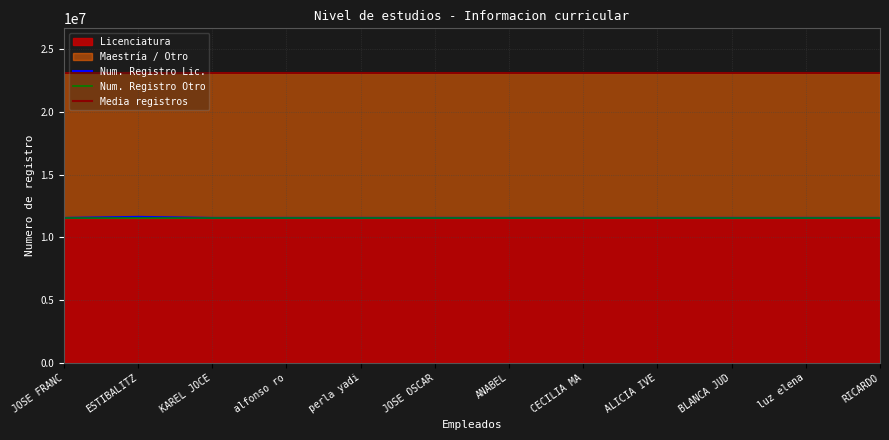

At which label does the data first exceed 11549239?

ESTIBALITZ